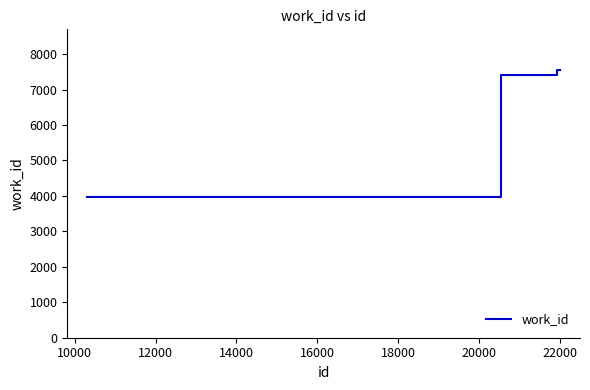

How many values are below 7553?

3